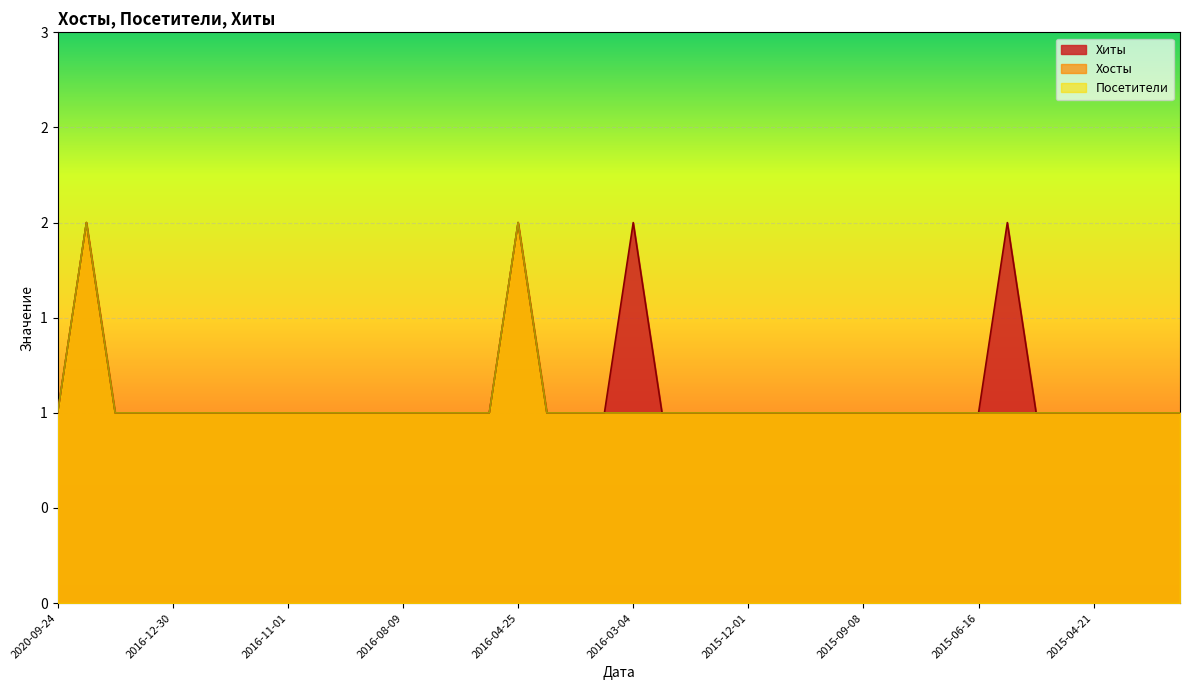

Rank the categories by Хосты value from highest to lowest.

2019-10-31, 2016-04-25, 2020-09-24, 2017-02-19, 2017-01-24, 2016-12-30, 2016-12-27, 2016-12-20, 2016-11-29, 2016-11-01, 2016-10-04, 2016-09-17, 2016-09-06, 2016-08-09, 2016-07-12, 2016-06-14, 2016-05-17, 2016-04-19, 2016-04-10, 2016-03-22, 2016-03-04, 2016-02-23, 2016-01-26, 2015-12-29, 2015-12-01, 2015-11-03, 2015-10-12, 2015-10-06, 2015-09-08, 2015-08-11, 2015-07-18, 2015-07-14, 2015-06-16, 2015-05-19, 2015-04-29, 2015-04-28, 2015-04-21, 2015-03-31, 2015-03-29, 2015-03-24